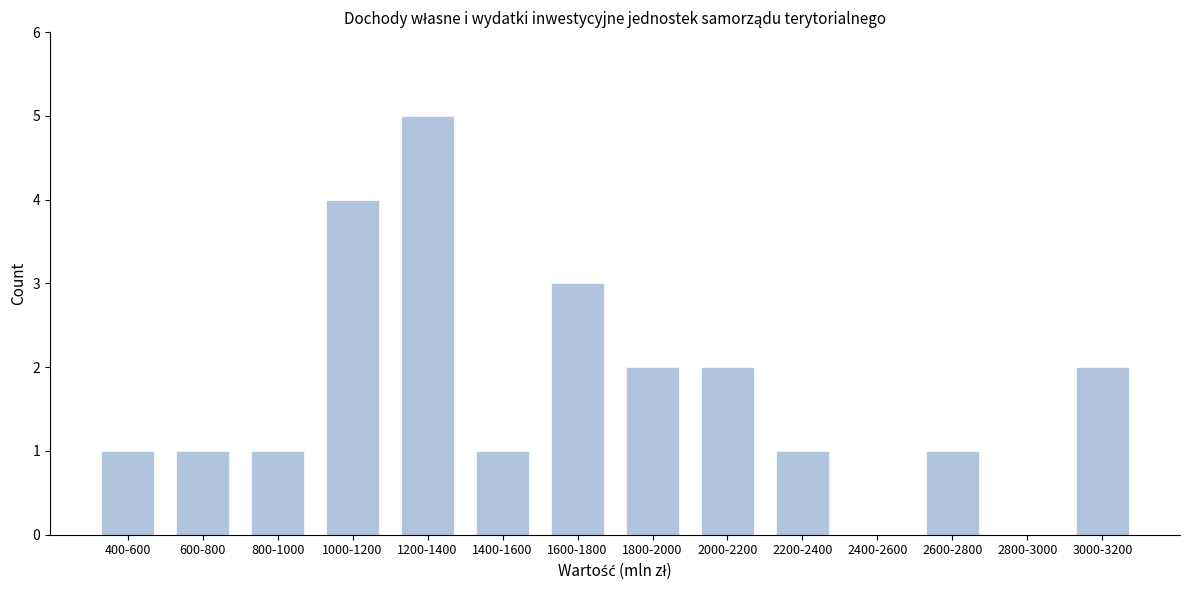

Reading left to right, what are all the values shown in this chart?

400-600=1	600-800=1	800-1000=1	1000-1200=4	1200-1400=5	1400-1600=1	1600-1800=3	1800-2000=2	2000-2200=2	2200-2400=1	2400-2600=0	2600-2800=1	2800-3000=0	3000-3200=2